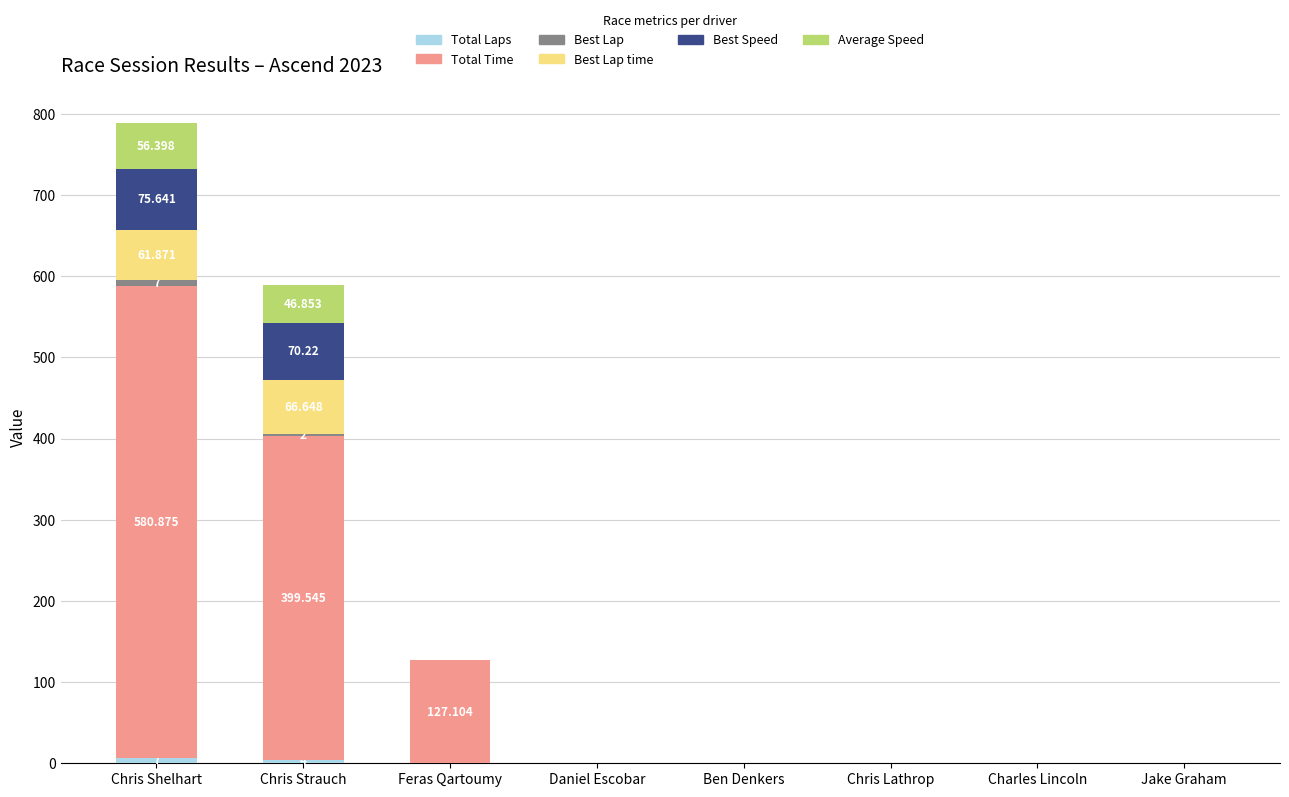

At which category is the sum across all series the highest?

Chris Shelhart